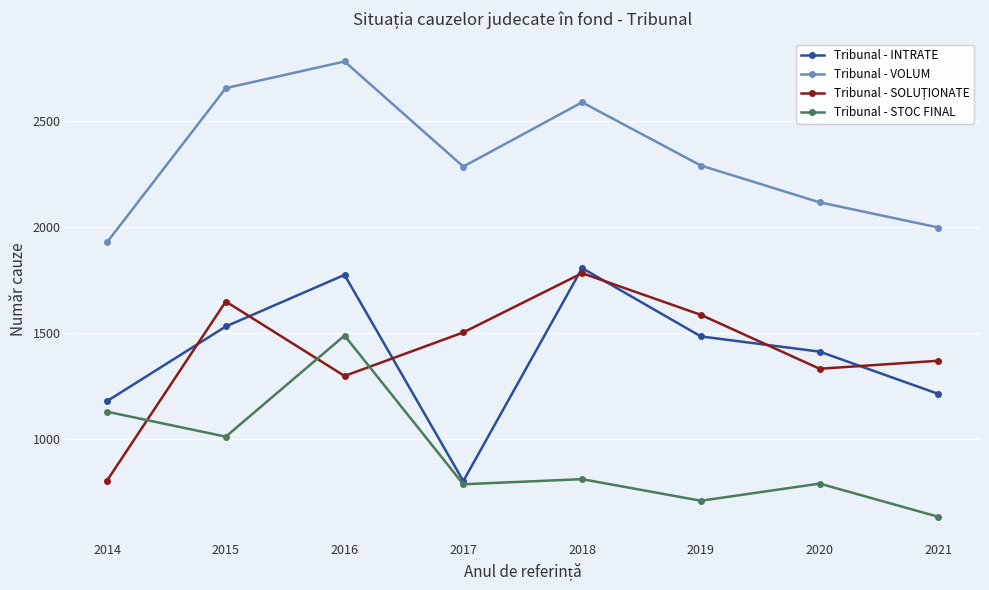

What is the average value of the Tribunal - INTRATE series?

1399